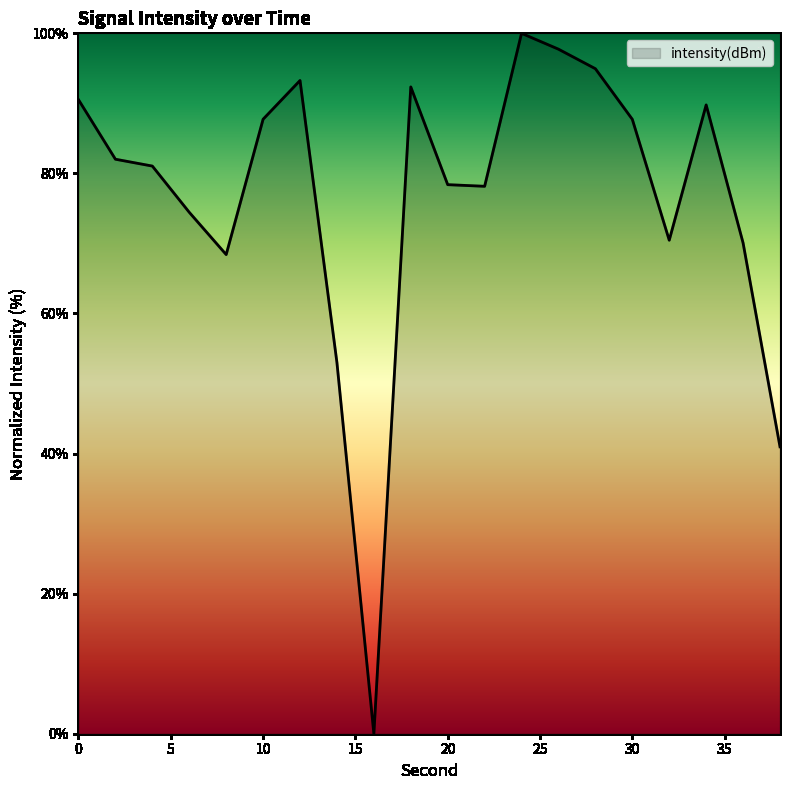

What is the maximum value shown in the chart?

100.0